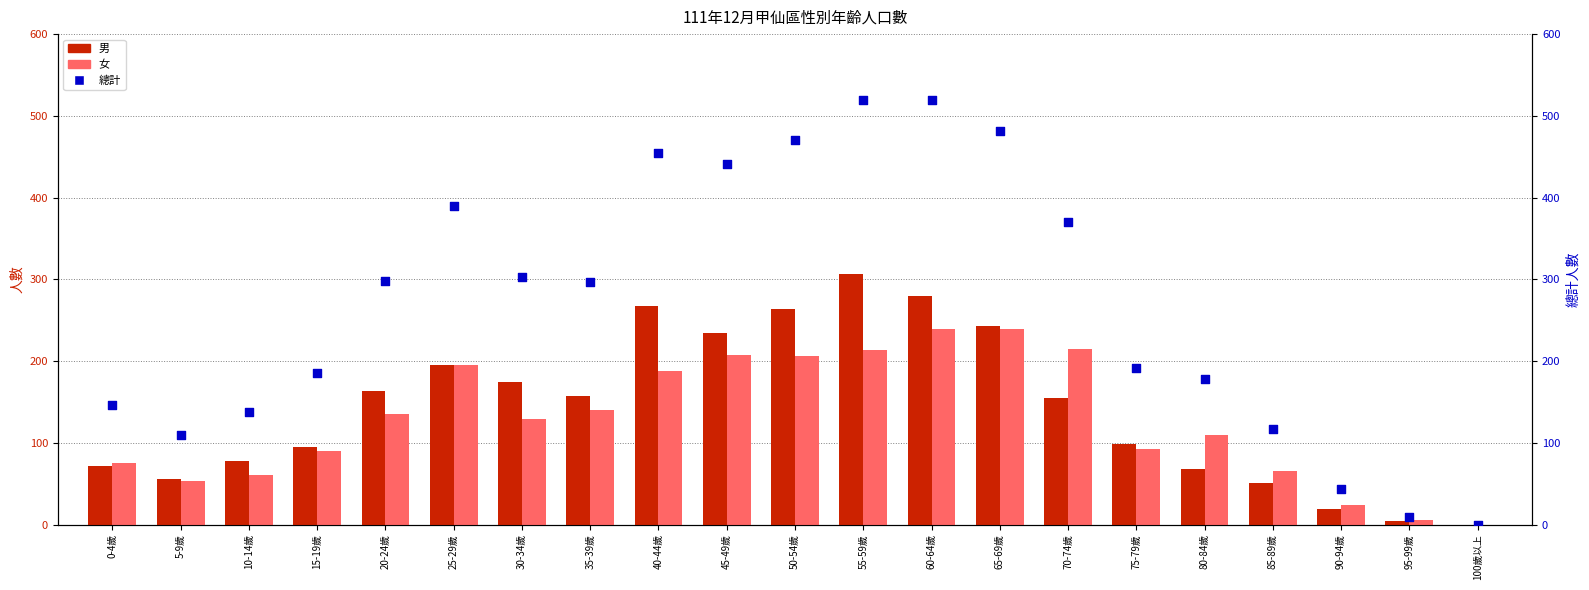

At which category is the sum across all series the highest?

55-59歲